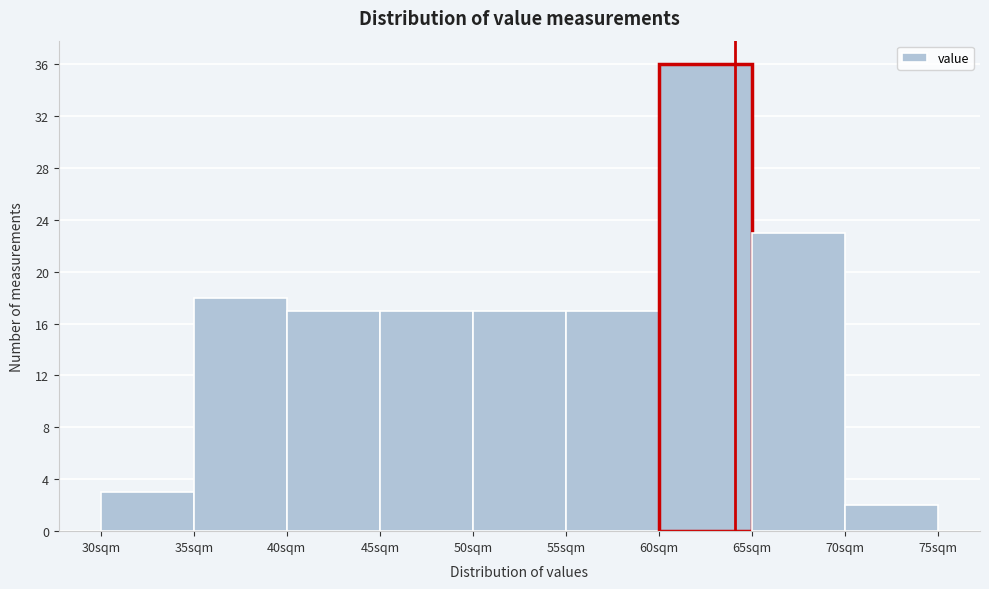

Which range on the x-axis has the tallest bar?

60 to 65